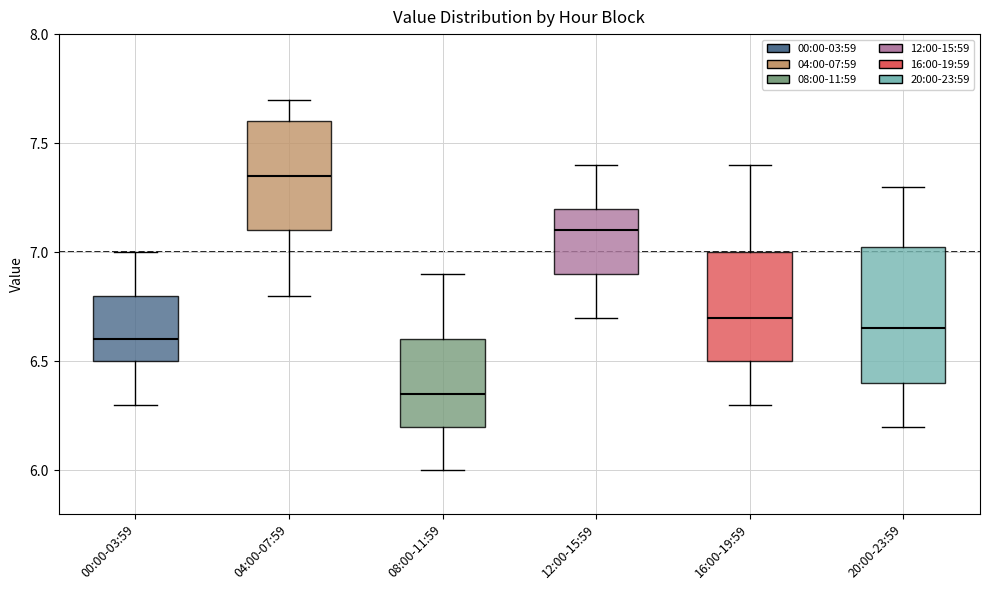

Where does the median line of the box for 08:00-11:59 sit on the y-axis? The values are not printed on the chart, so give them approximately, as read against the axis.

6.35